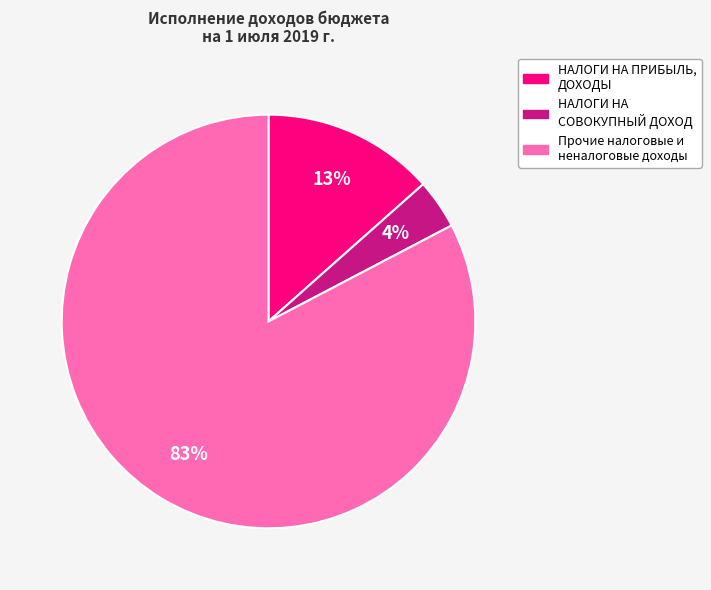

To the nearest percent, what is the average slice percentage?

33%